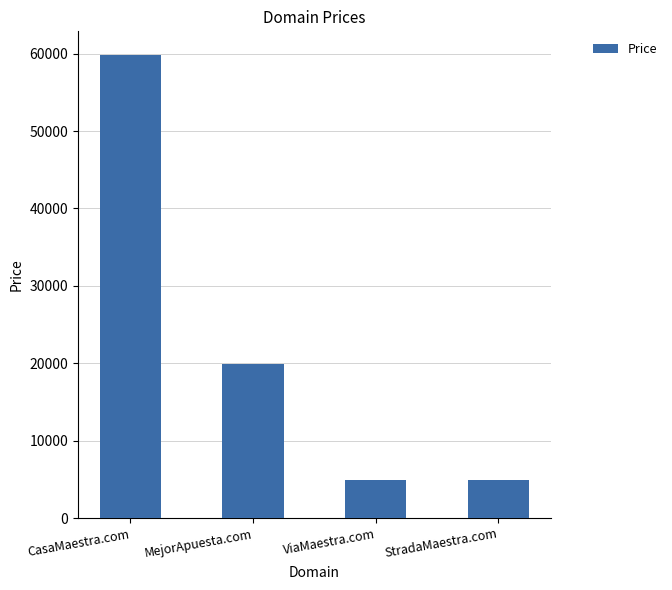

Is it true that the value at CasaMaestra.com is 59888?

True